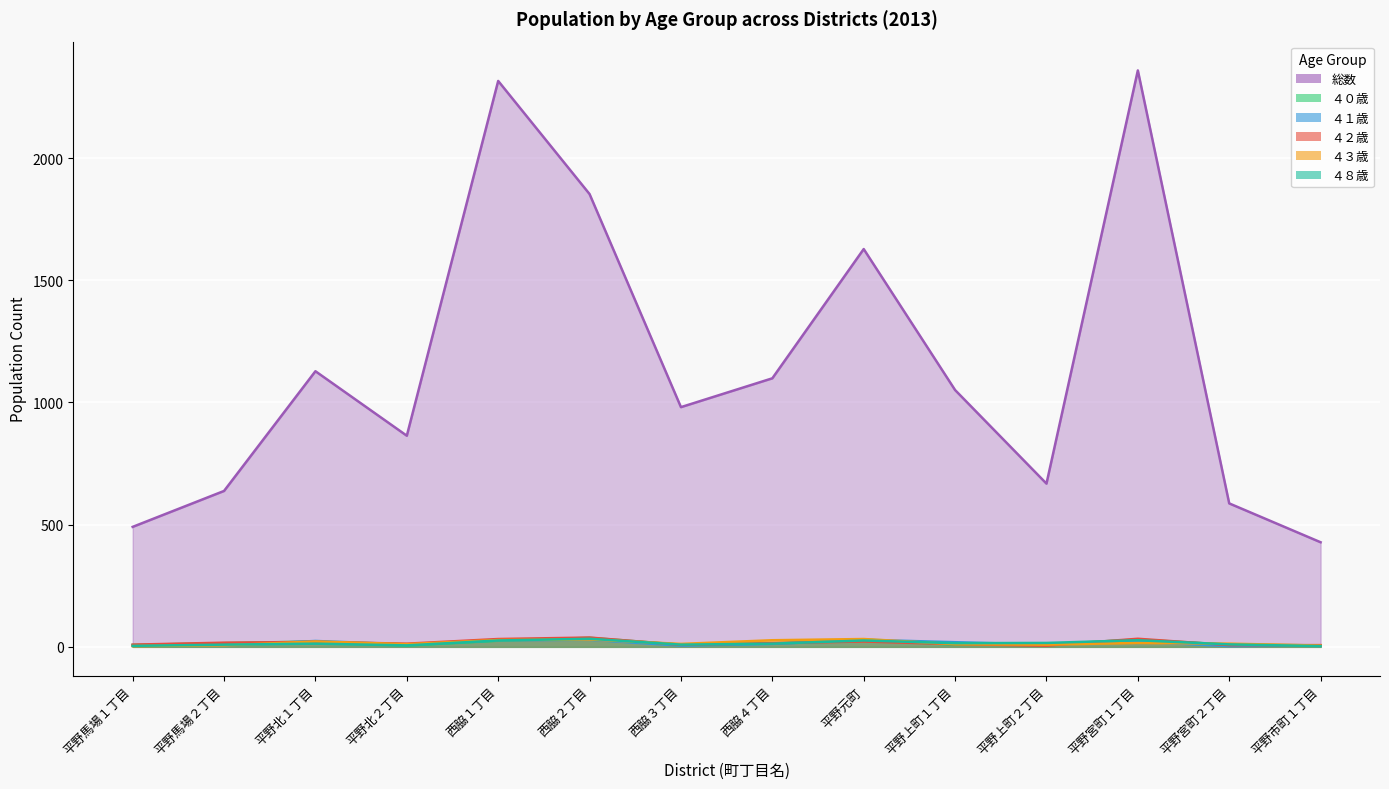

What is the value of the ４３歳 point at the 9th from the left?

32